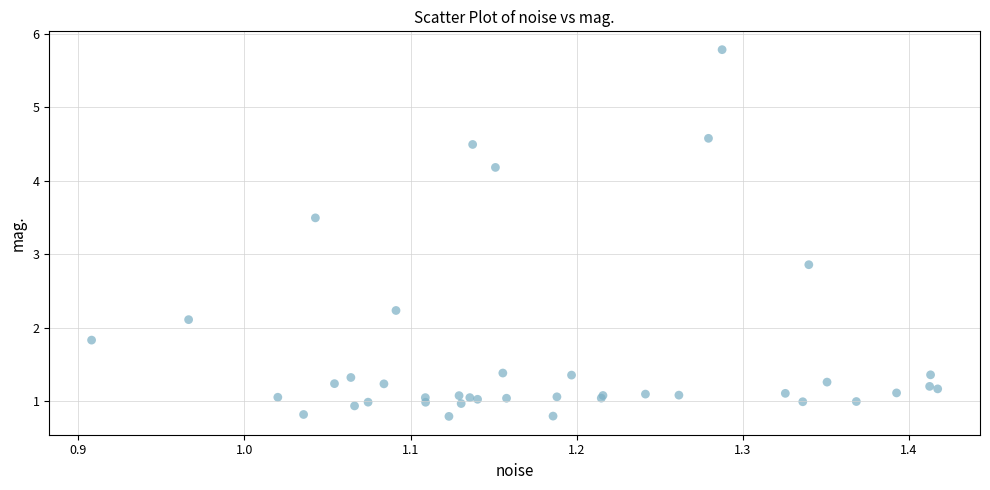

What Y value in the scatter plot is closest to 3?

2.9